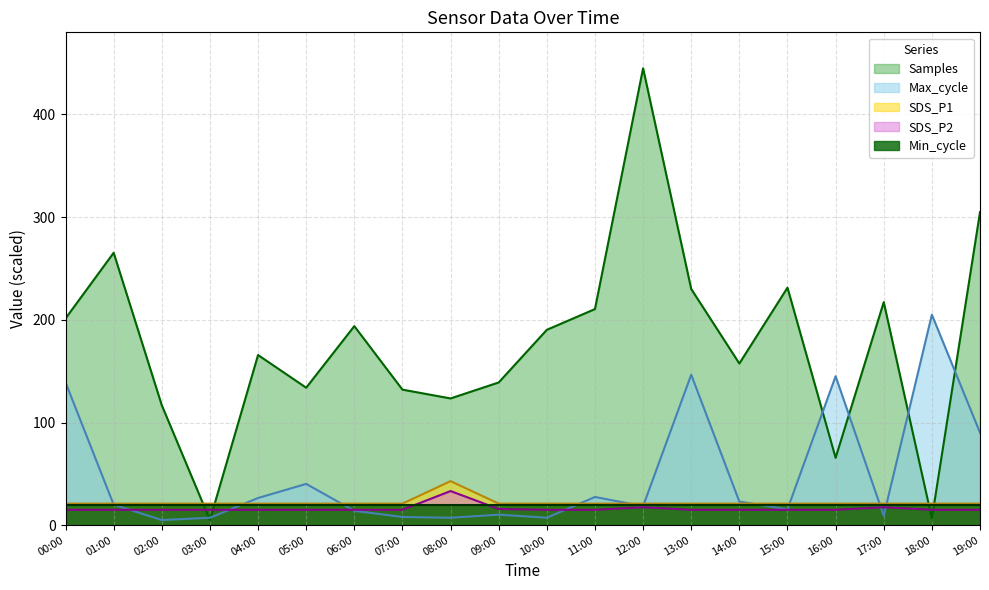

The SDS_P1 series shows 21.0 at 07:00. True or false?

True